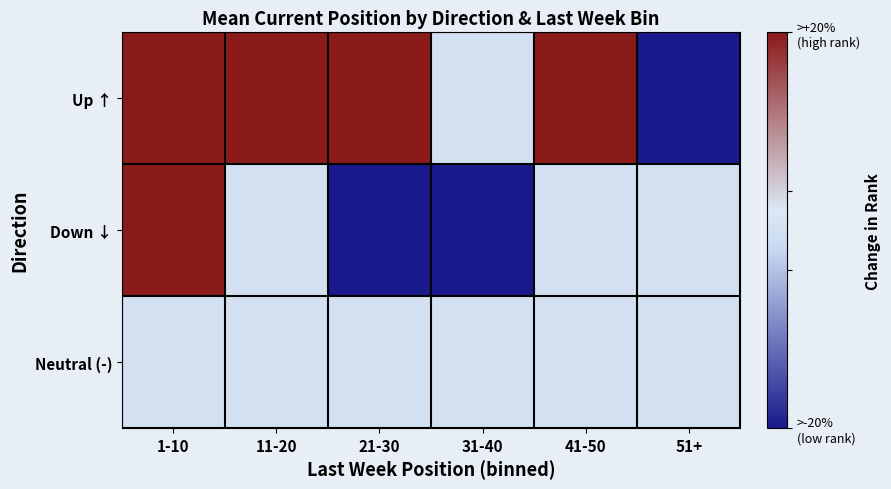

How many categories are shown in the chart?

6